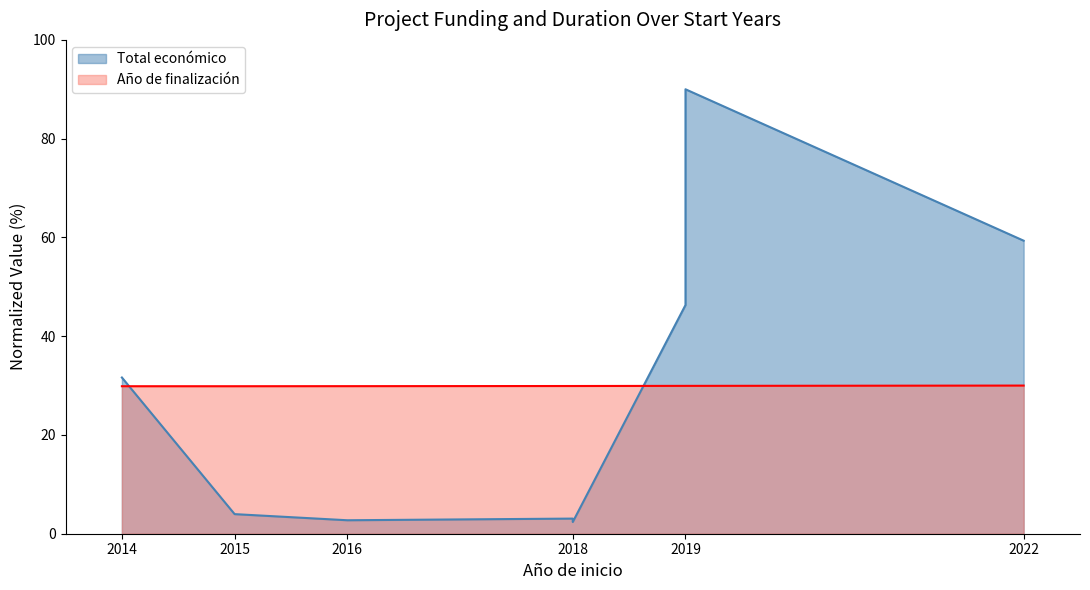

What is the spread (max minus min) of values at 2018?

26.8